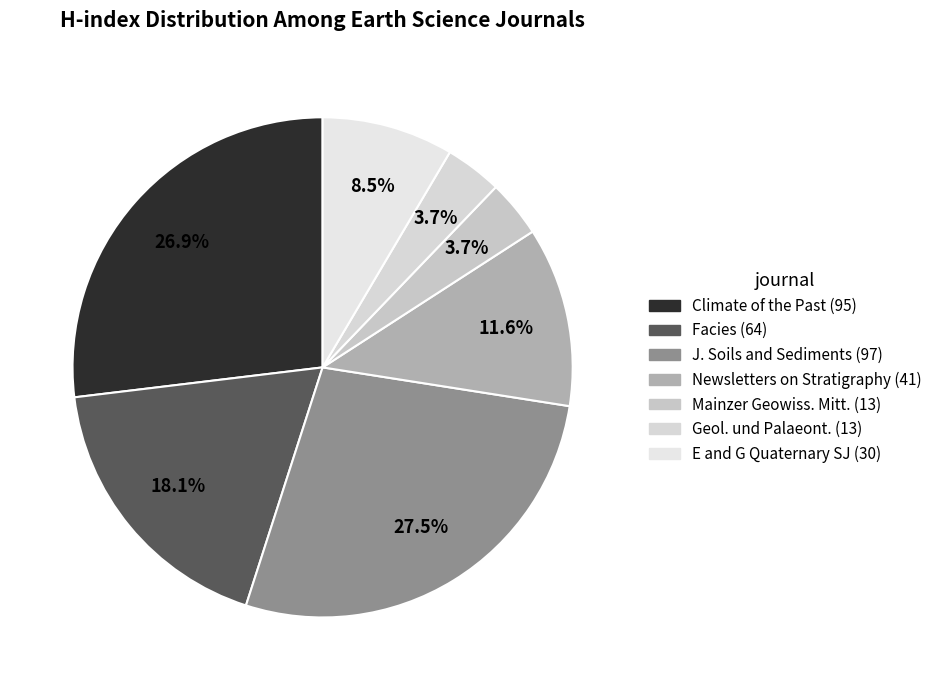

Rank the categories by value from lowest to highest.

Mainzer Geowissenschaftliche Mitteilungen, Geologie und Palaeontologie in Westfalen, E and G Quaternary Science Journal, Newsletters on Stratigraphy, Facies, Climate of the Past, Journal of Soils and Sediments